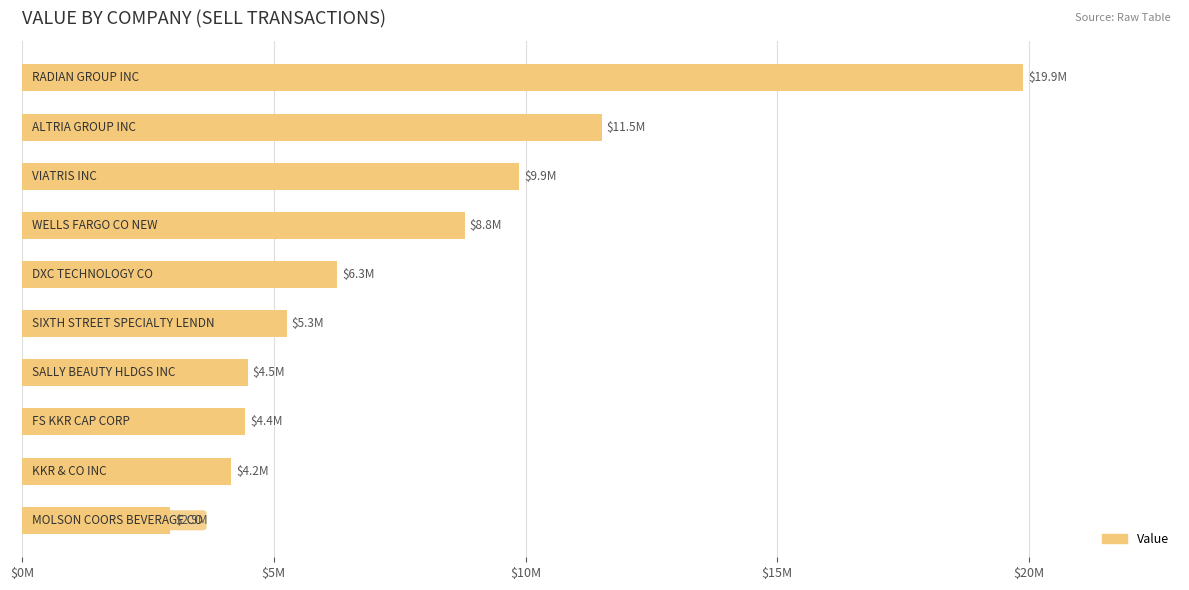

Does the chart contain any negative values?

No